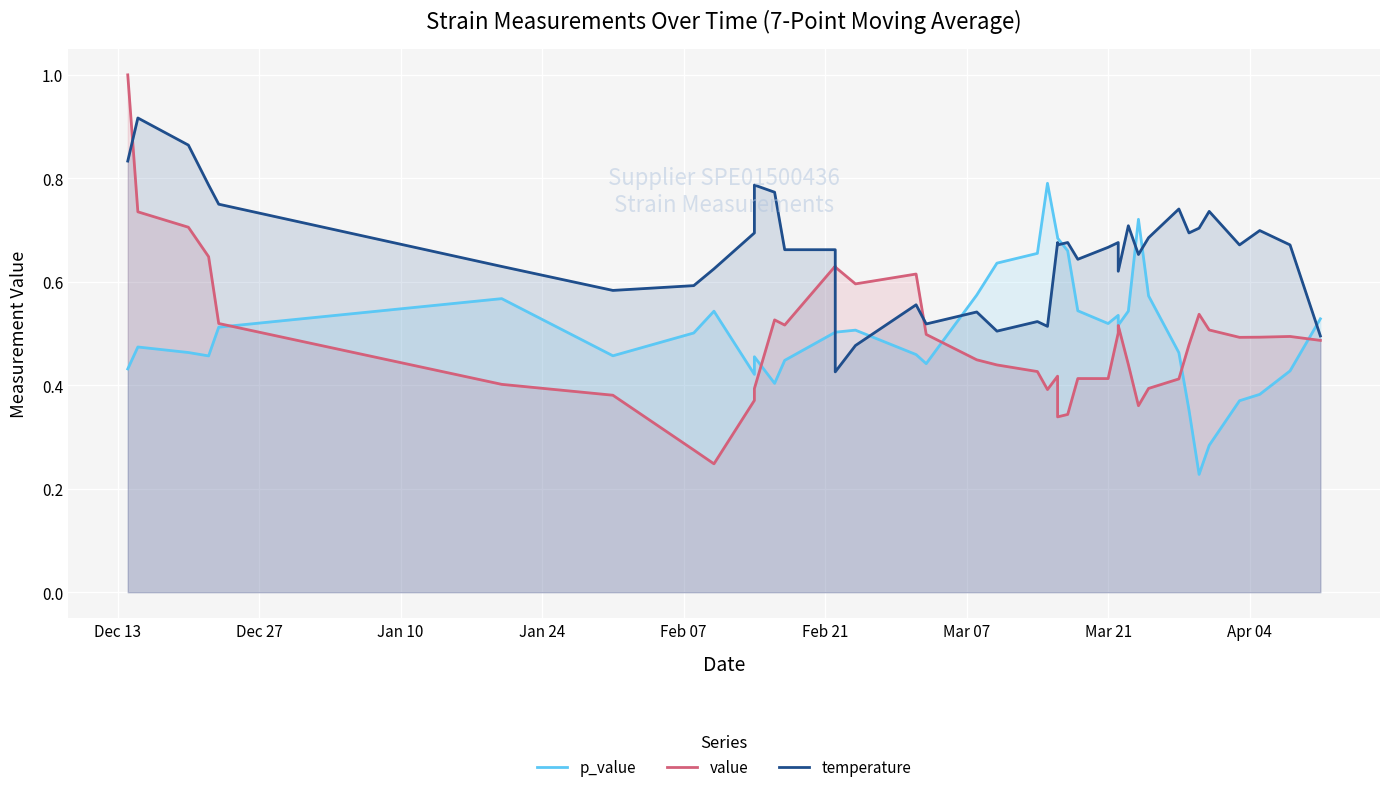

Reading right to left, list all the values displayed in this chart.

p_value: 0.5	0.4	0.4	0.4	0.3	0.2	0.4	0.5	0.6	0.7	0.5	0.5	0.5	0.5	0.5	0.7	0.7	0.7	0.8	0.7	0.6	0.6	0.4	0.5	0.5	0.5	0.5	0.4	0.4	0.5	0.4	0.5	0.5	0.5	0.6	0.5	0.5	0.5	0.5	0.4
value: 0.5	0.5	0.5	0.5	0.5	0.5	0.5	0.4	0.4	0.4	0.4	0.5	0.5	0.4	0.4	0.3	0.3	0.4	0.4	0.4	0.4	0.4	0.5	0.6	0.6	0.6	0.6	0.5	0.5	0.4	0.4	0.2	0.3	0.4	0.4	0.5	0.6	0.7	0.7	1.0
temperature: 0.5	0.7	0.7	0.7	0.7	0.7	0.7	0.7	0.7	0.7	0.7	0.6	0.7	0.7	0.6	0.7	0.7	0.7	0.5	0.5	0.5	0.5	0.5	0.6	0.5	0.4	0.7	0.7	0.8	0.8	0.7	0.6	0.6	0.6	0.6	0.7	0.8	0.9	0.9	0.8